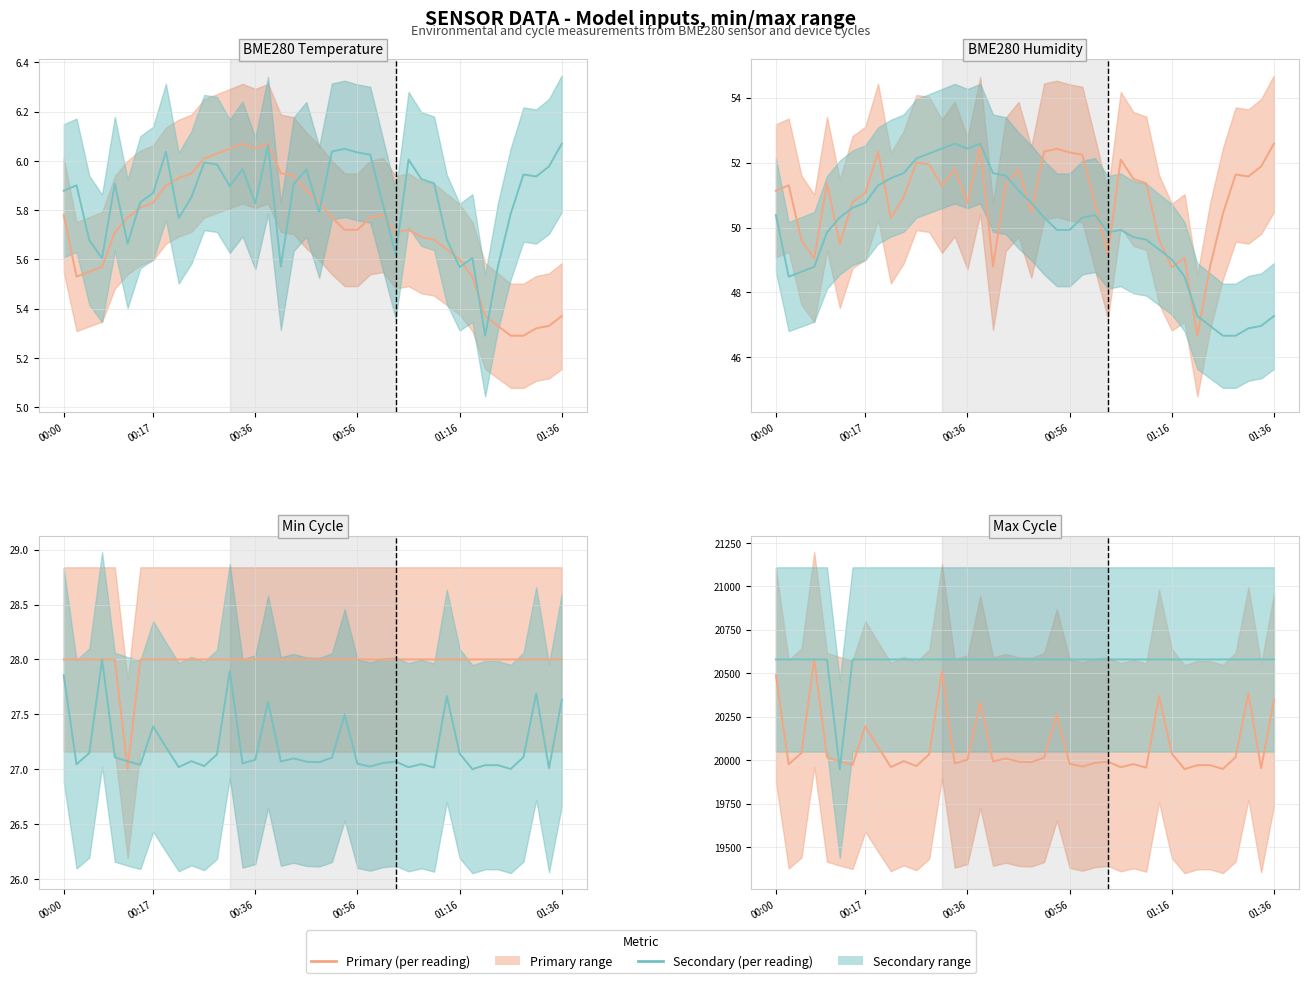

Between 22 and 35, which series saw the biggest shift?

Primary